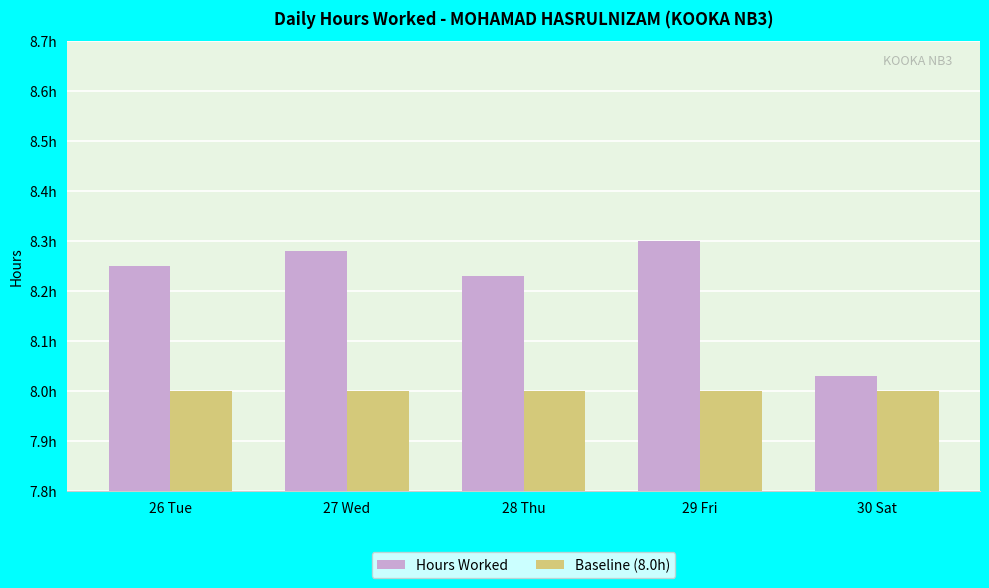

Between 27 Wed and 29 Fri, which is larger?

29 Fri